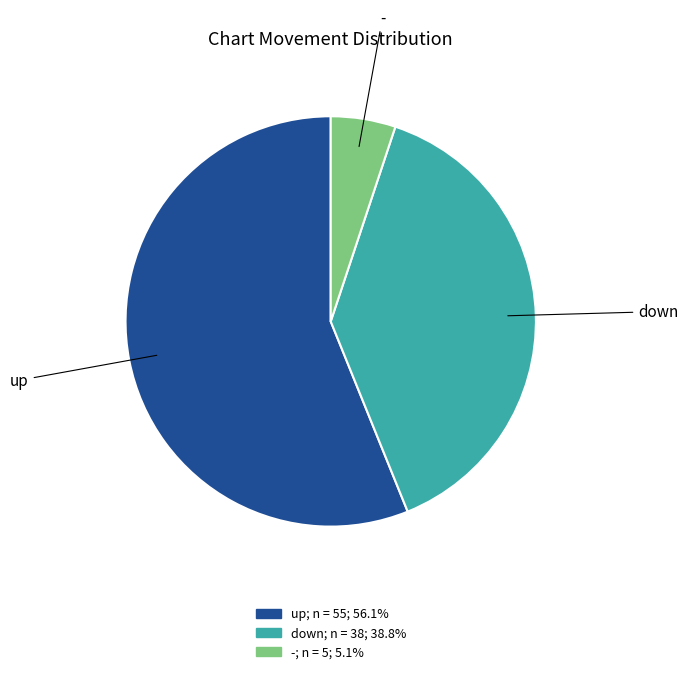

Does any single category account for the majority?

Yes